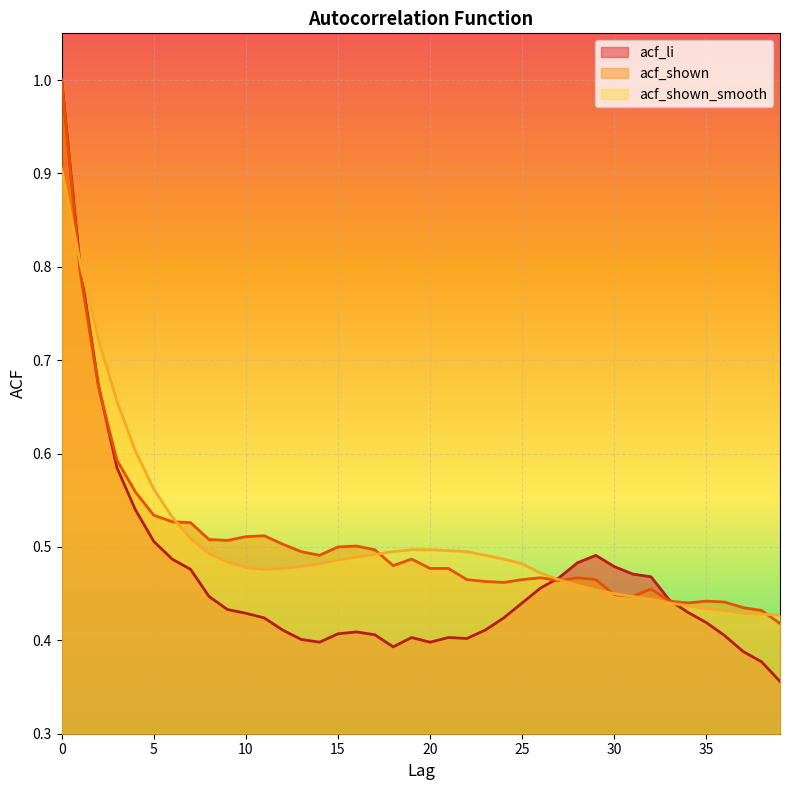

List the series in order of their peak value, lowest first.

acf_shown_smooth, acf_li, acf_shown